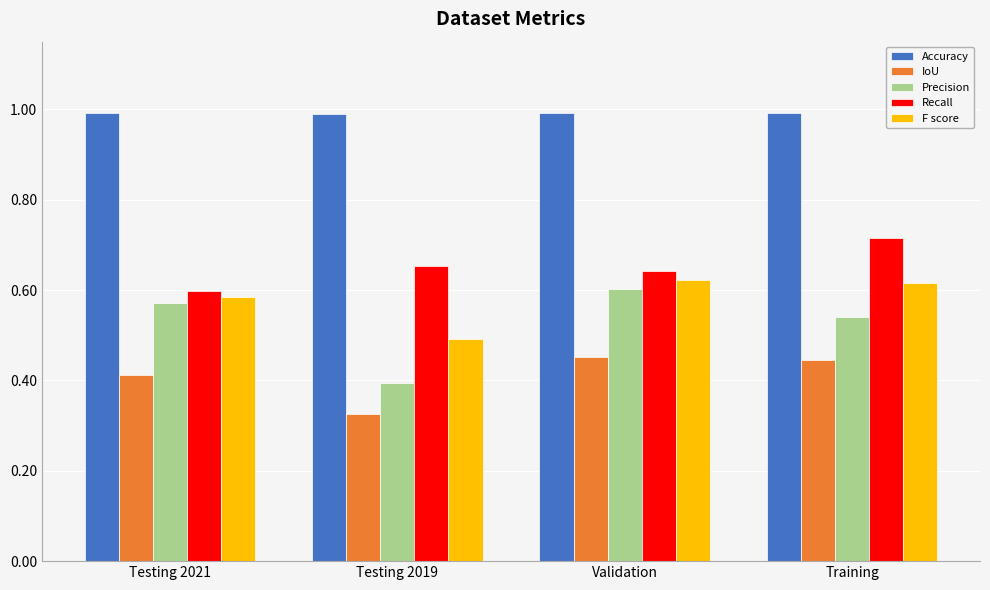

Which series changed the most between Testing 2019 and Validation?

Precision